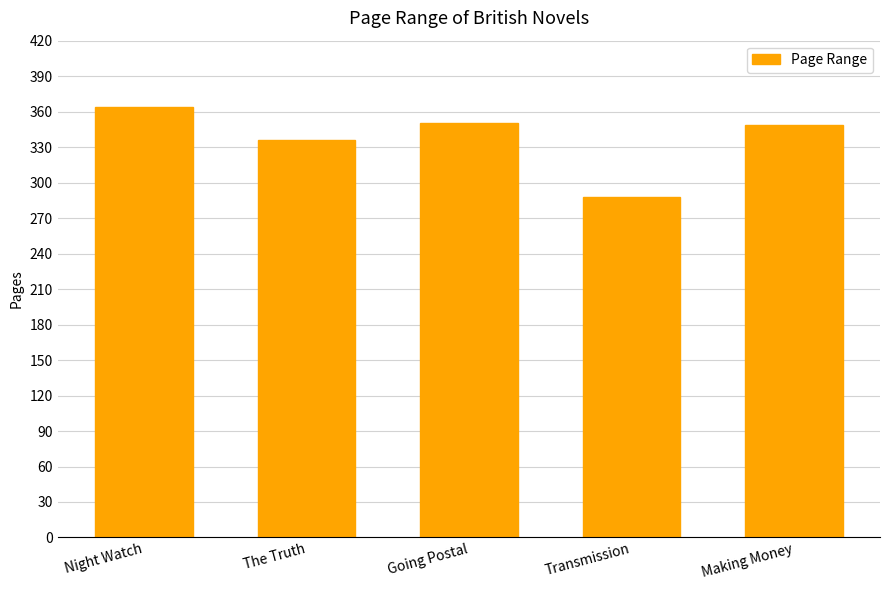

What is the label of the 5th bar from the left?

Making Money